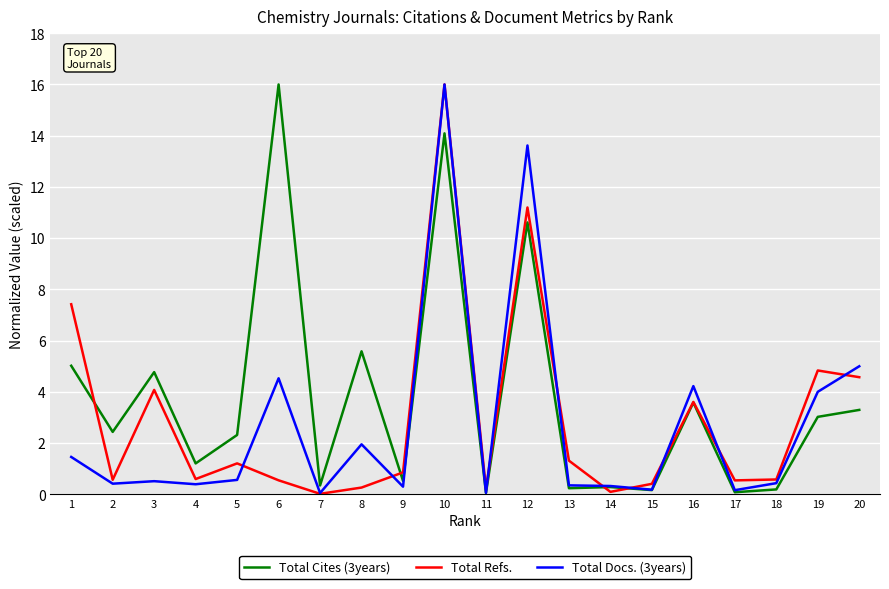

List the series in order of their overall mean, lowest first.

Total Docs. (3years), Total Refs., Total Cites (3years)